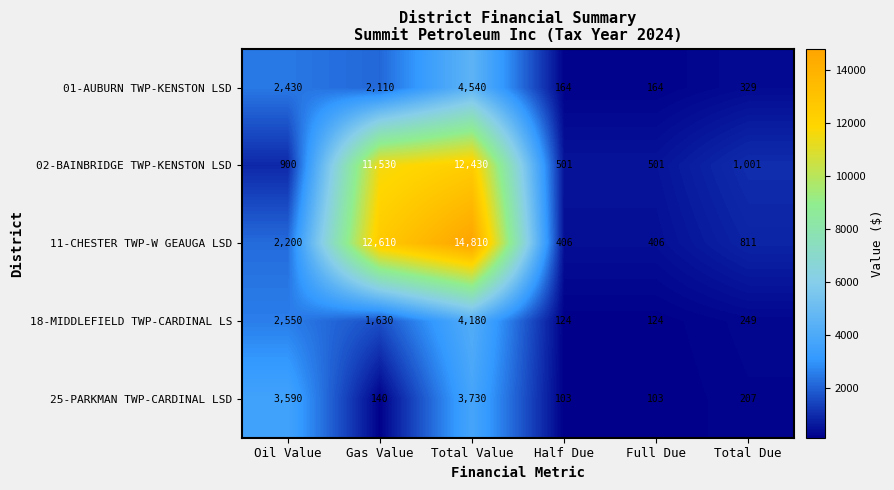

Reading left to right, list all the values displayed in this chart.

01-AUBURN TWP-KENSTON LSD: 2430	2110	4540	164	164	329
02-BAINBRIDGE TWP-KENSTON LSD: 900	11530	12430	501	501	1001
11-CHESTER TWP-W GEAUGA LSD: 2200	12610	14810	406	406	811
18-MIDDLEFIELD TWP-CARDINAL LS: 2550	1630	4180	124	124	249
25-PARKMAN TWP-CARDINAL LSD: 3590	140	3730	103	103	207